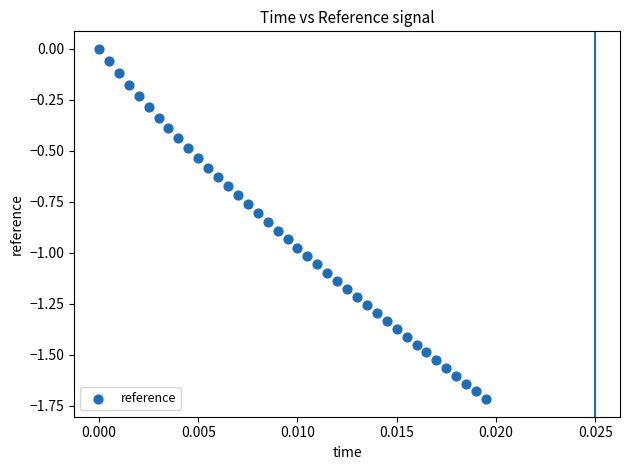

What is the range of Y values (max minus min)?

1.7